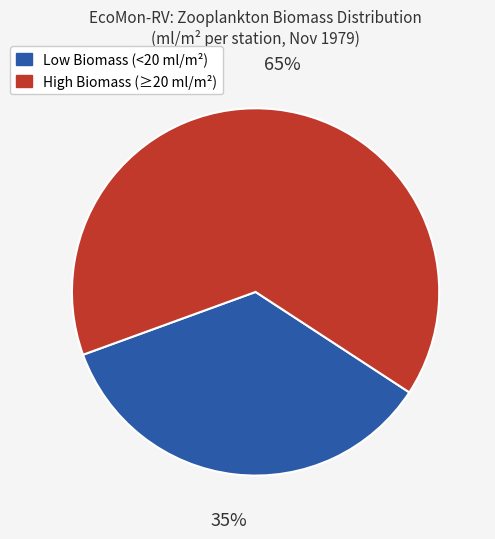

Is there a majority slice in this chart?

Yes